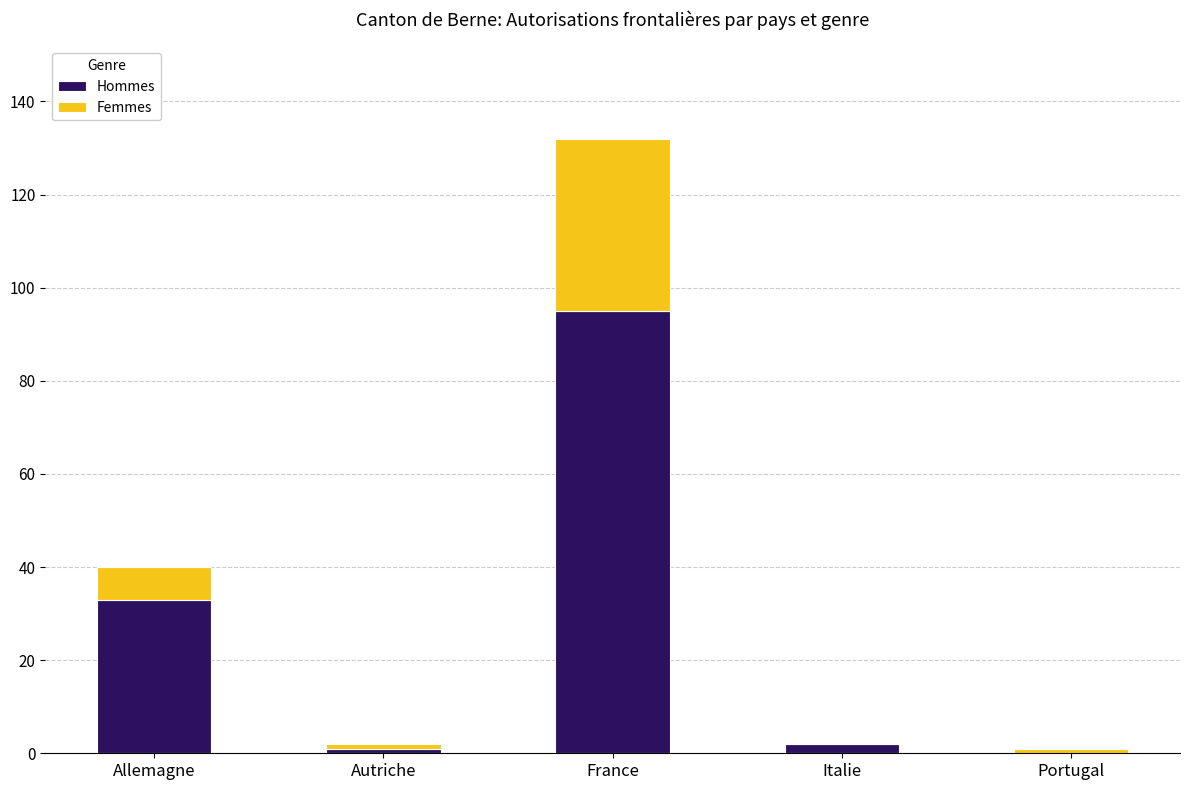

At which category is the sum across all series the highest?

France